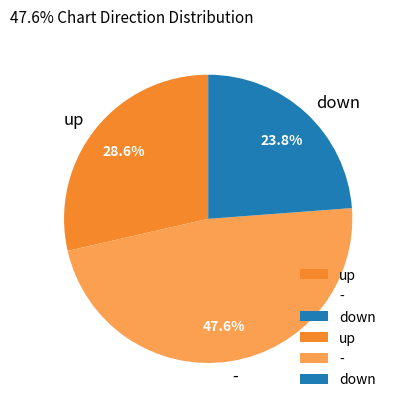

Which slice is the largest?

-